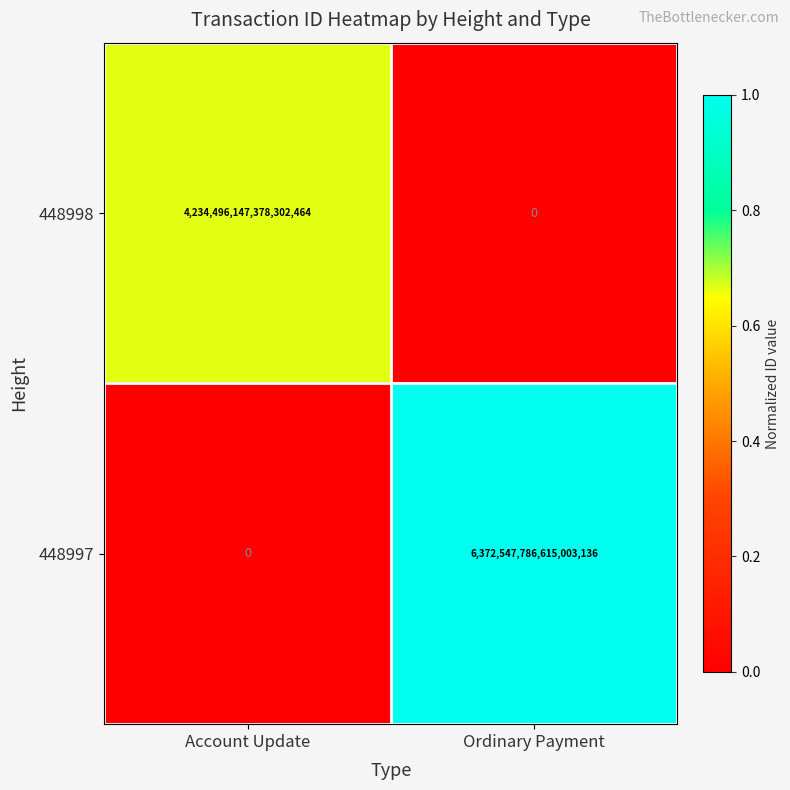

Rank the series at Account Update from lowest to highest value.

448997, 448998